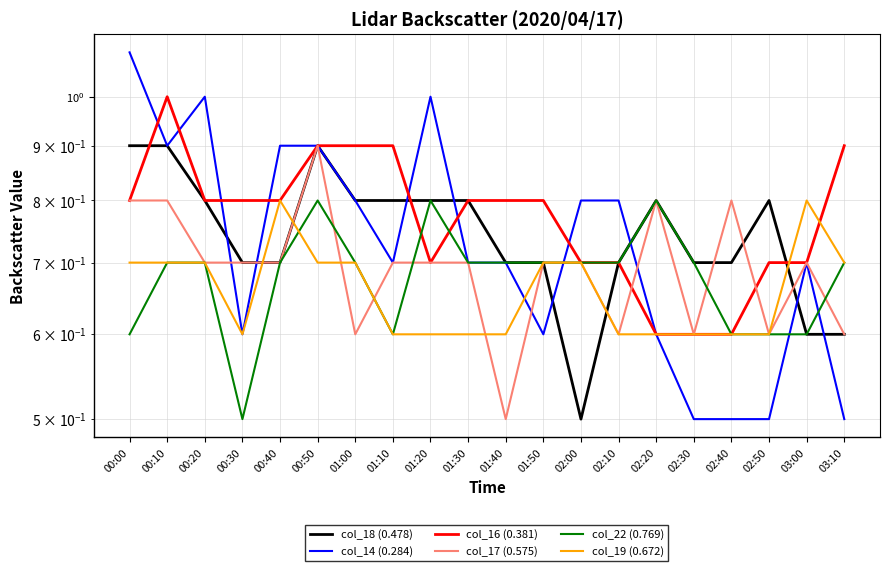

At which category is the sum across all series the highest?

00:50